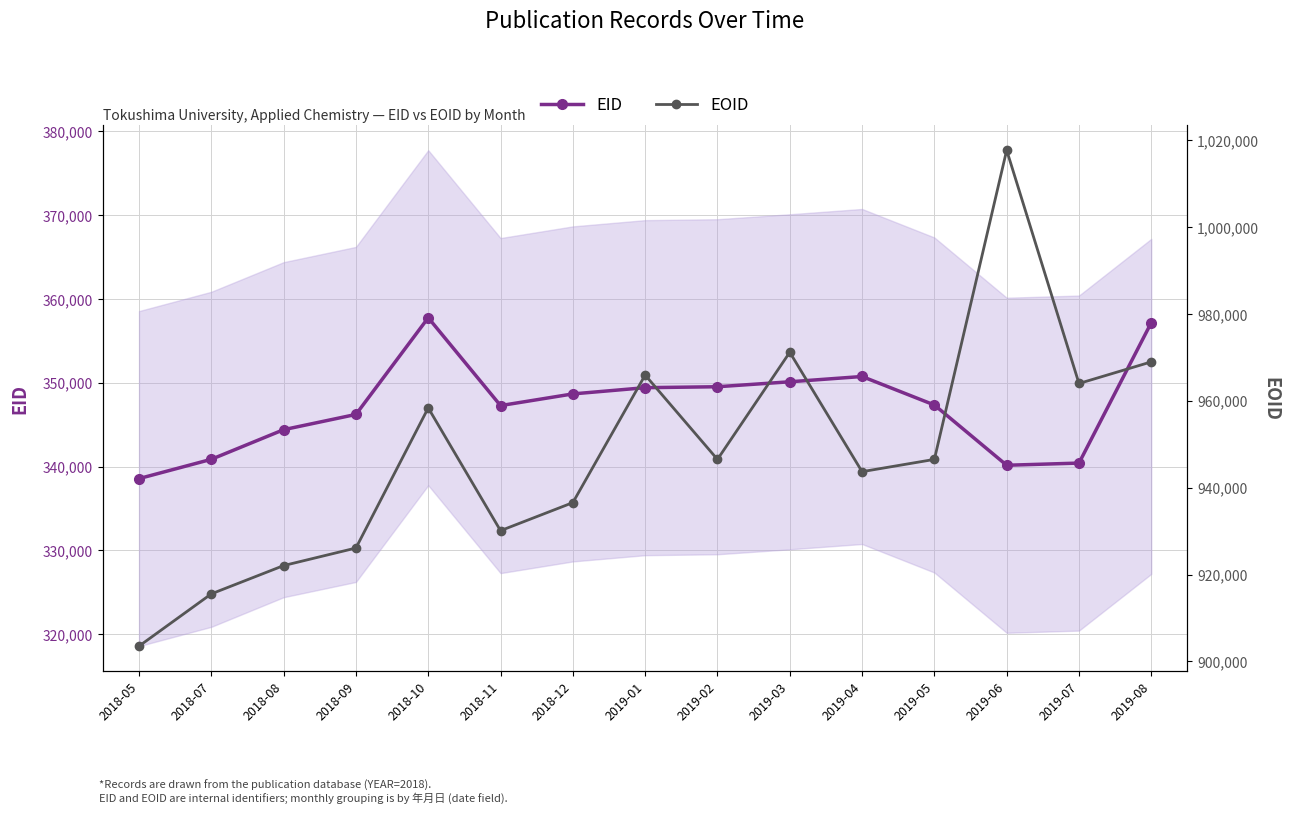

How many lines are shown in the chart?

2